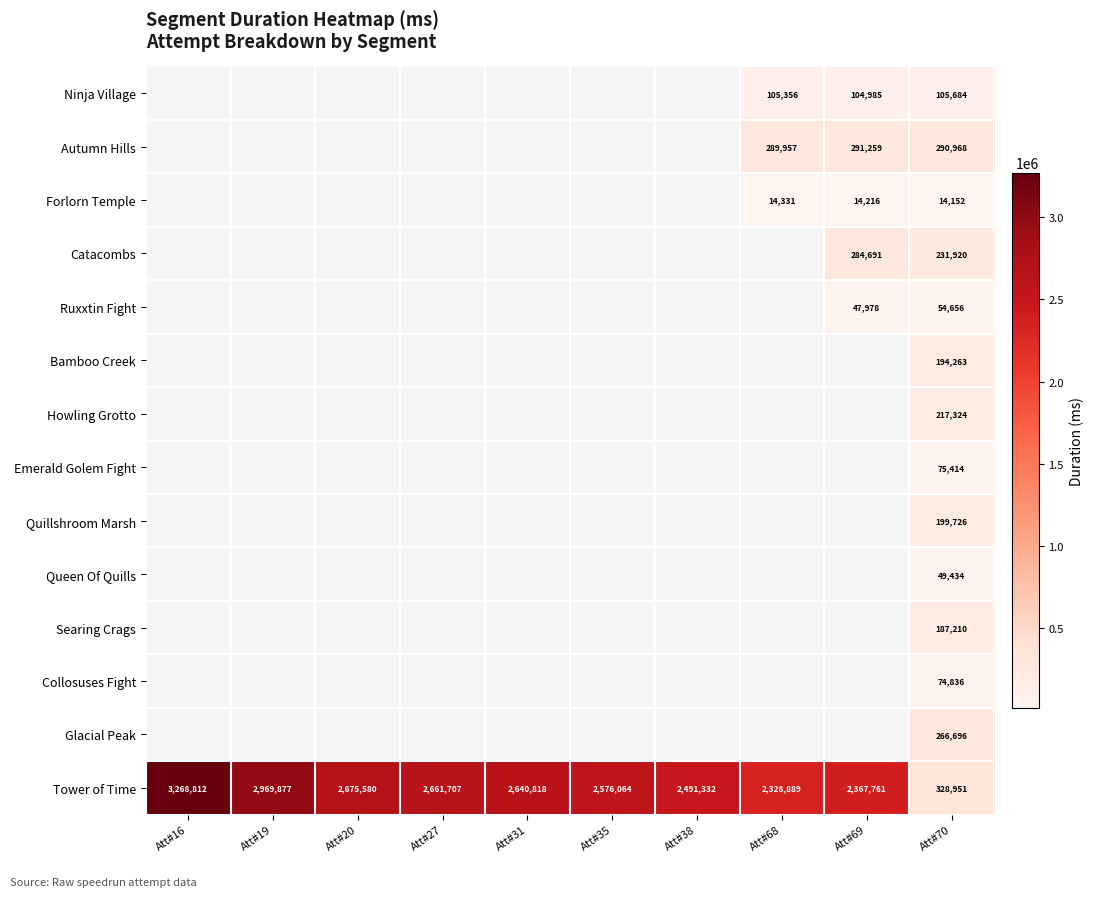

What value does the Tower of Time series have at Att#69, to the nearest 50?

2367750